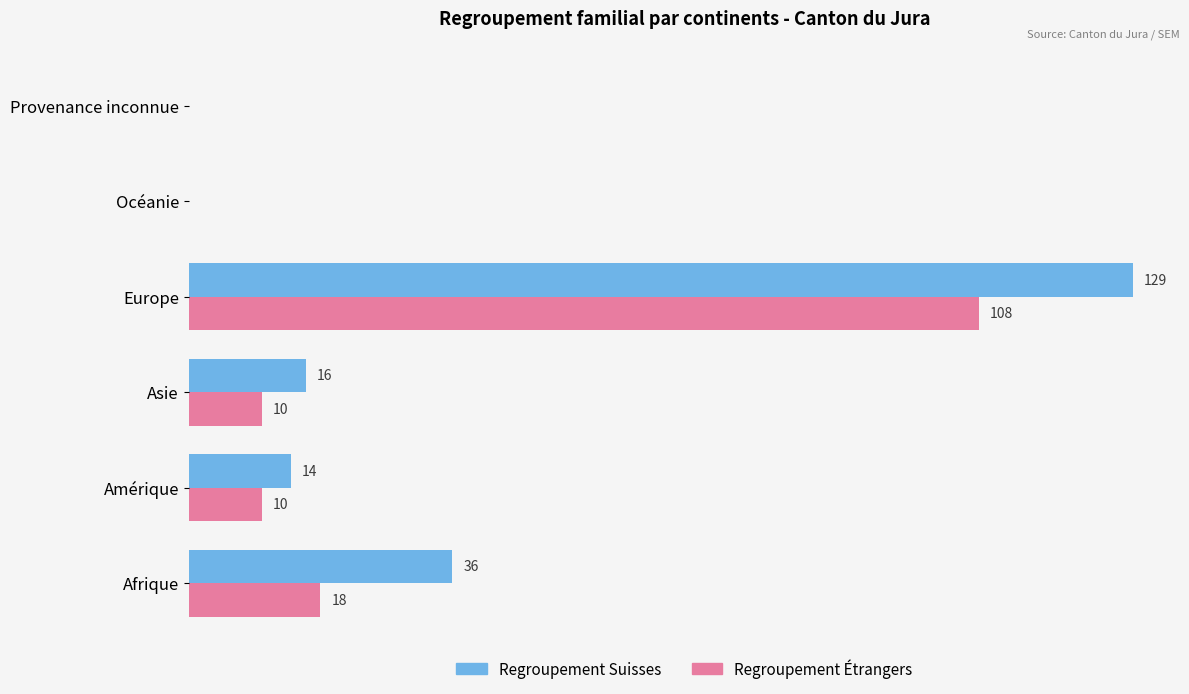

Which label corresponds to the largest value in the chart?

Europe